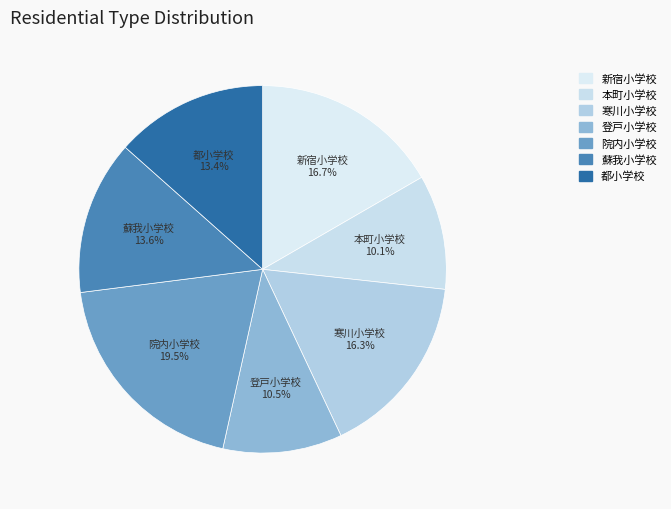

How much of the chart is everything except 本町小学校?

89.9%